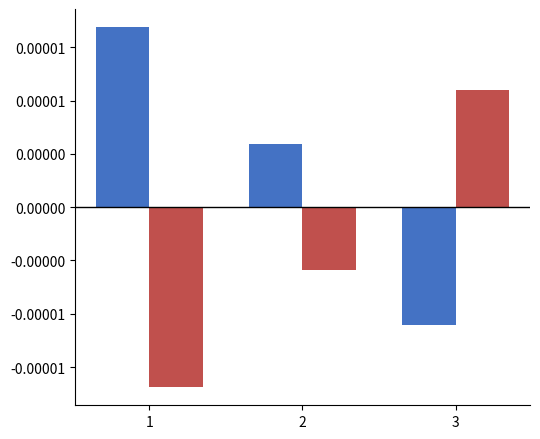

Which has a higher value, 1 or 2?

1